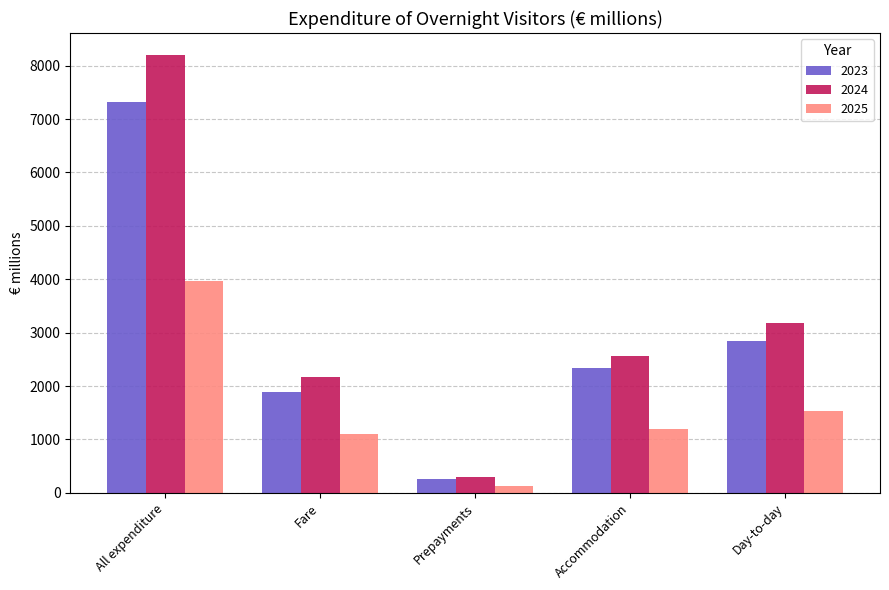

At which category does the chart reach its minimum across all series?

Prepayments